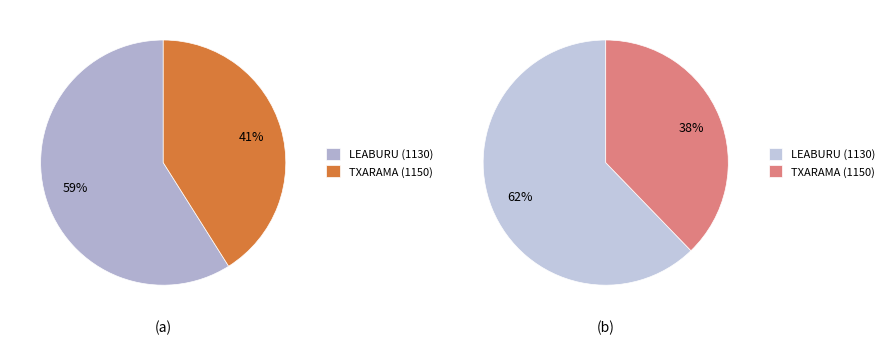

True or false: TXARAMA (1150) accounts for 41% of the total.

True